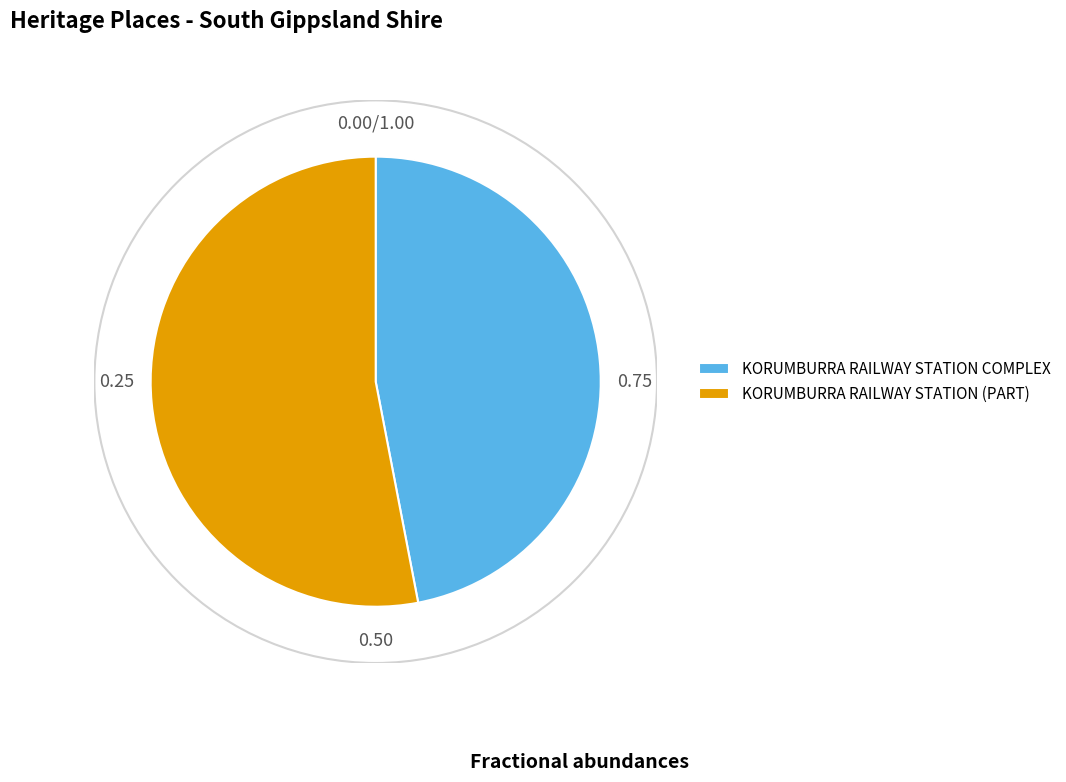

How many segments does this pie chart have?

2